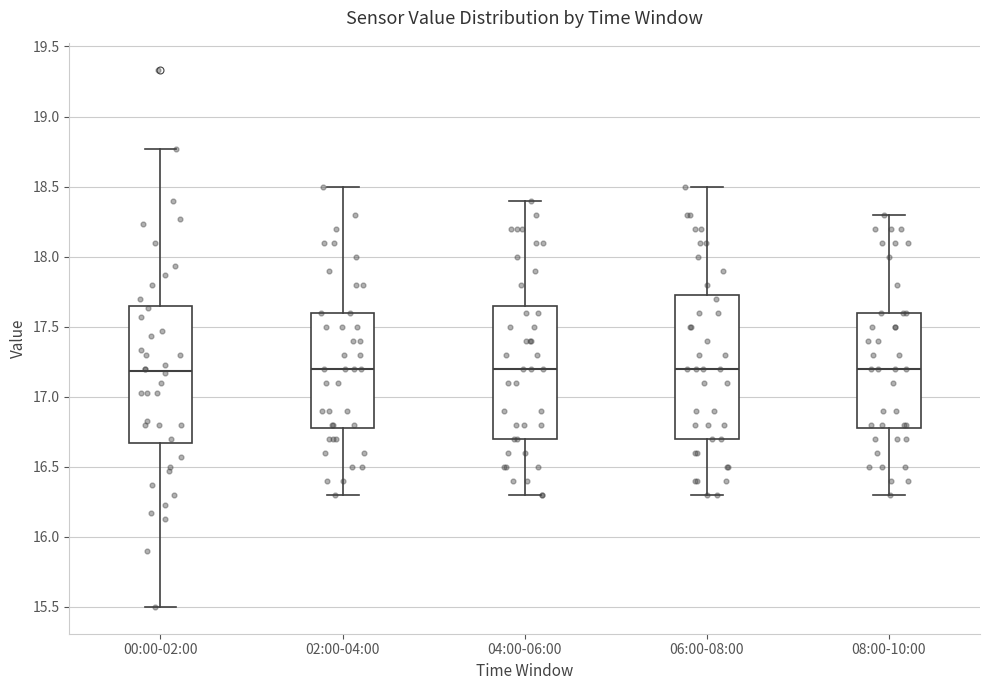

Where does the median line of the box for 04:00-06:00 sit on the y-axis? The values are not printed on the chart, so give them approximately, as read against the axis.

17.20